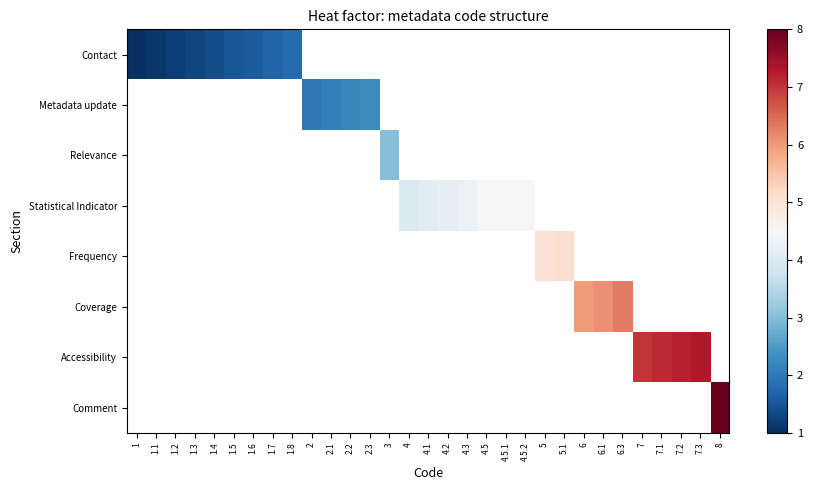

What is the maximum value shown in the chart?

8.0